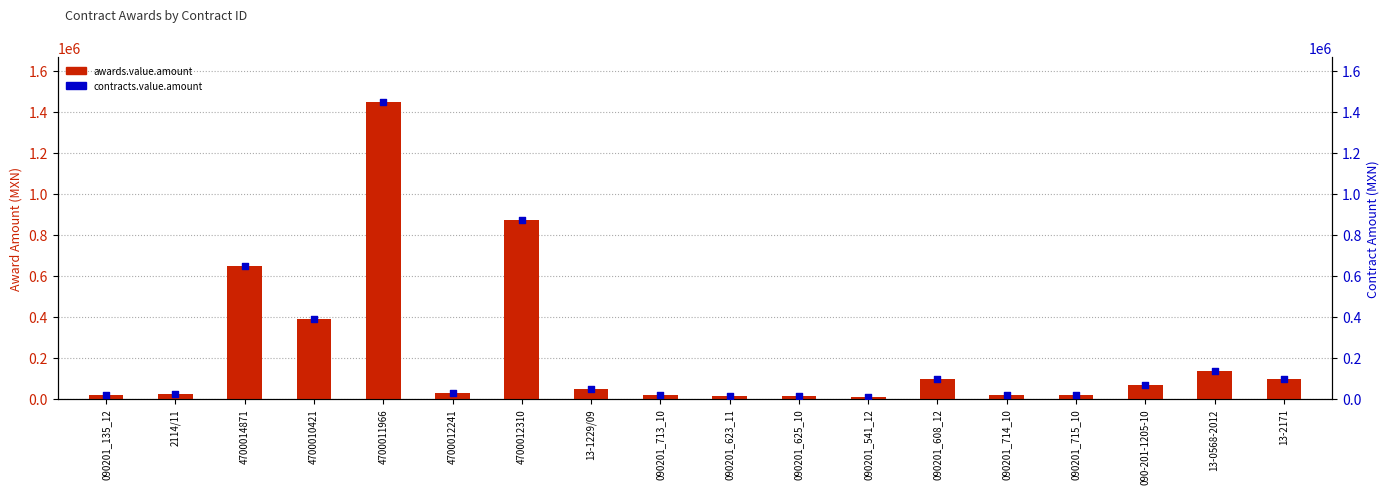

What are all the series names shown in the legend?

awards.value.amount, contracts.value.amount